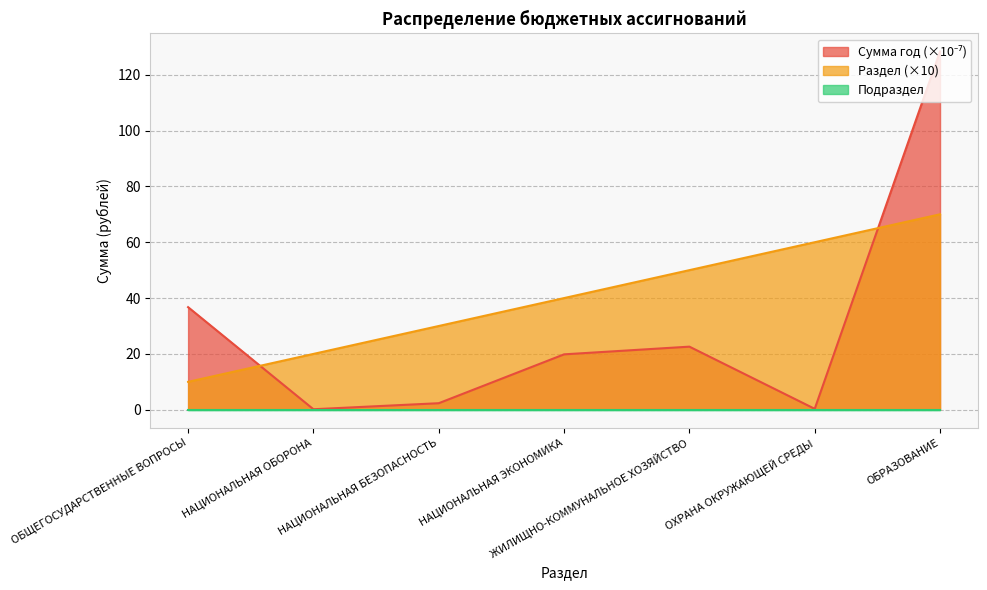

What is the difference between the Сумма год values at ЖИЛИЩНО-КОММУНАЛЬНОЕ ХОЗЯЙСТВО and НАЦИОНАЛЬНАЯ БЕЗОПАСНОСТЬ?

20.3